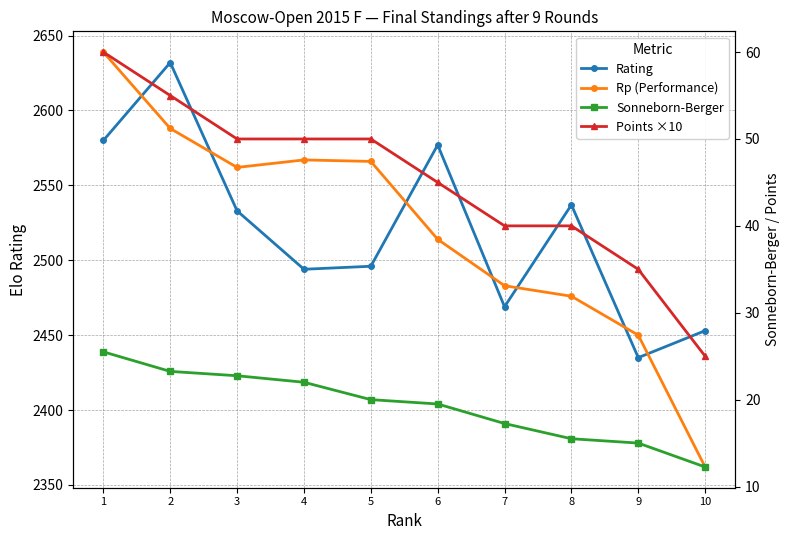

List the labels in order of Points ×10 value, smallest first.

10, 9, 7, 8, 6, 3, 4, 5, 2, 1